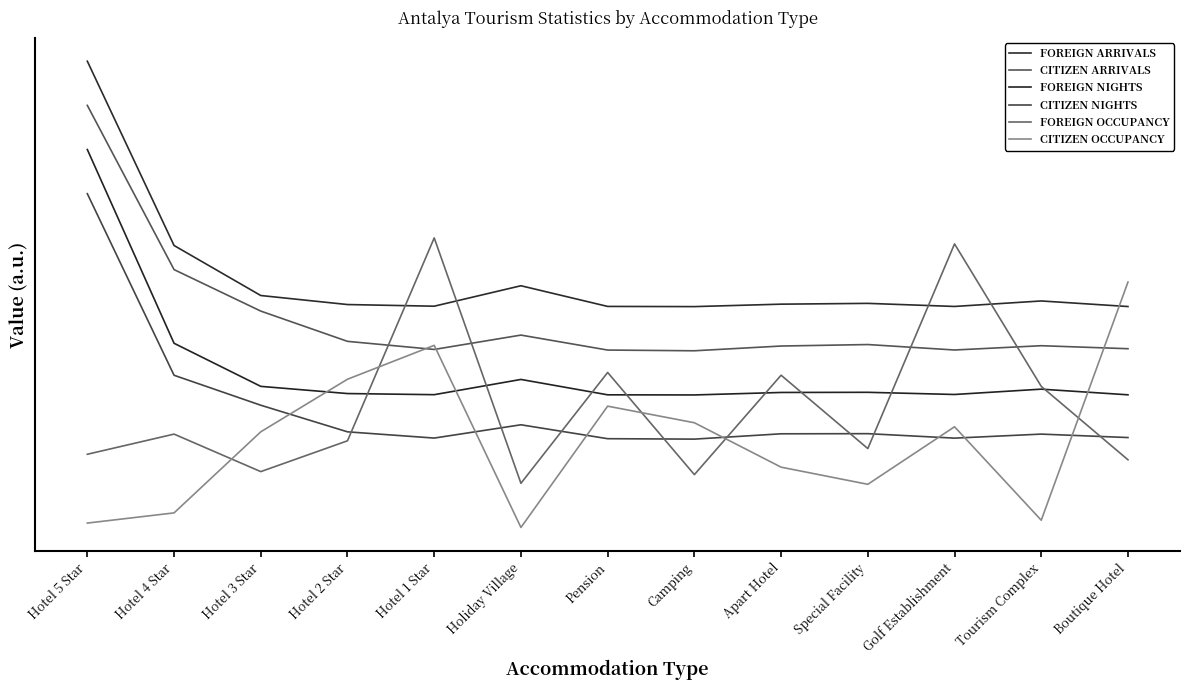

Does the chart display data point markers on the line(s)?

No